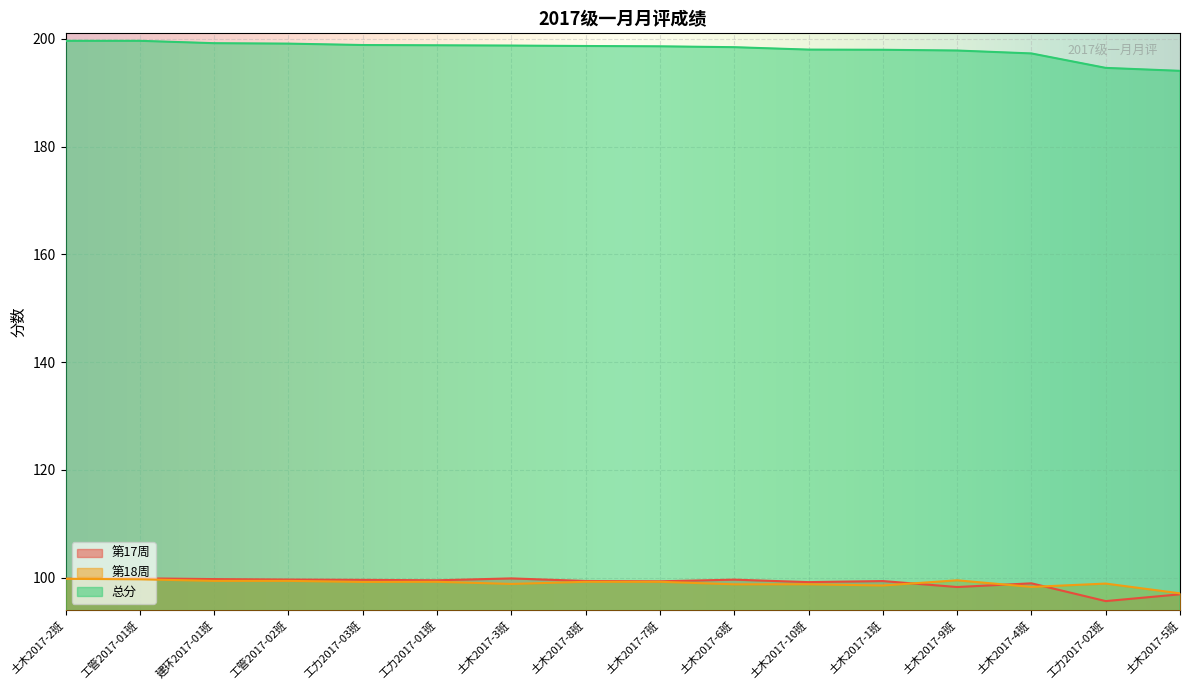

How many lines are shown in the chart?

3